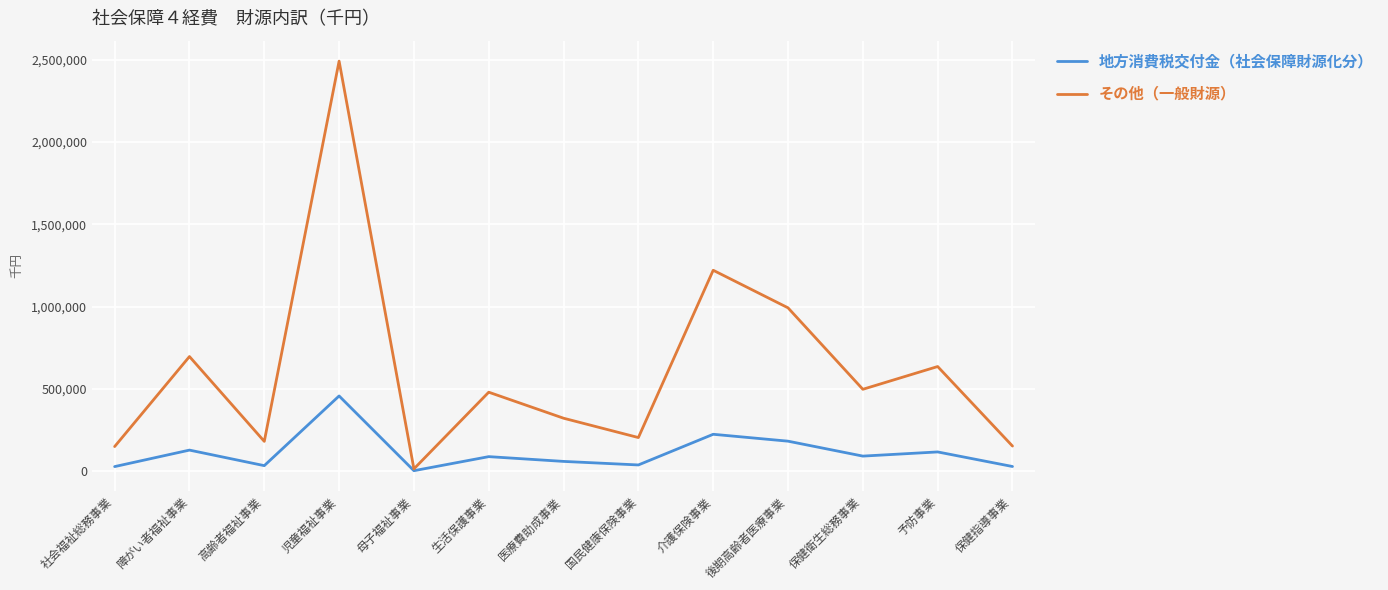

Is the value of 地方消費税交付金（社会保障財源化分） at 保健衛生総務事業 greater than the value of その他（一般財源） at 保健指導事業?

No